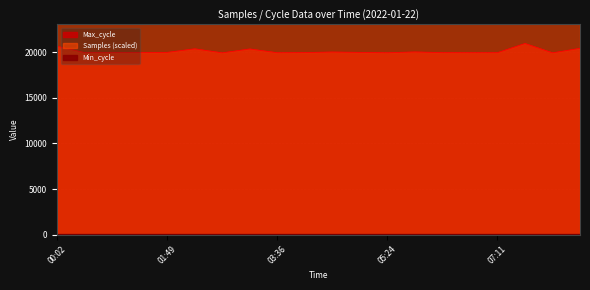

What position from the right is 00:02?

20